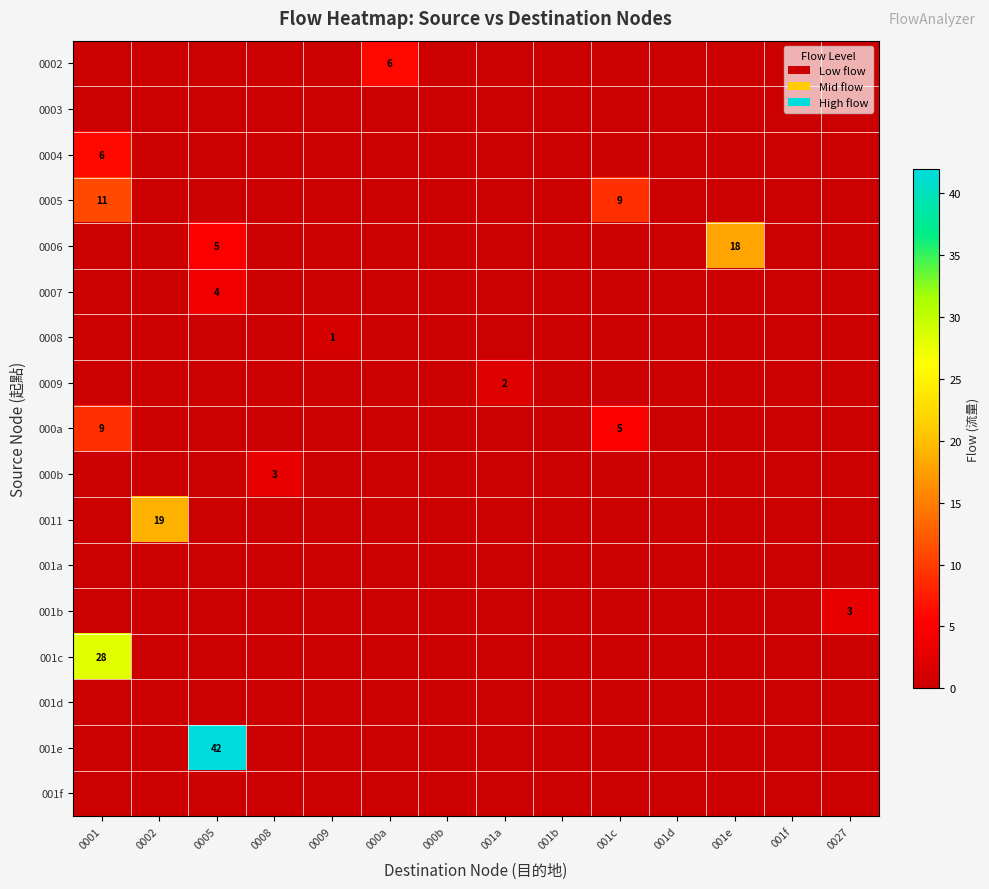

What is the difference between the highest and lowest values at 0001?

28